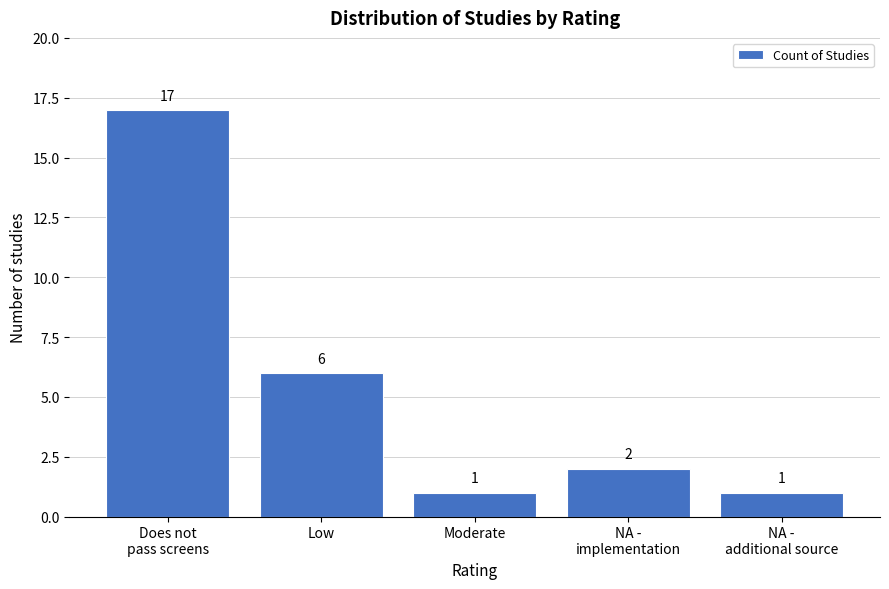

Reading right to left, extract all data points from this chart.

1	2	1	6	17